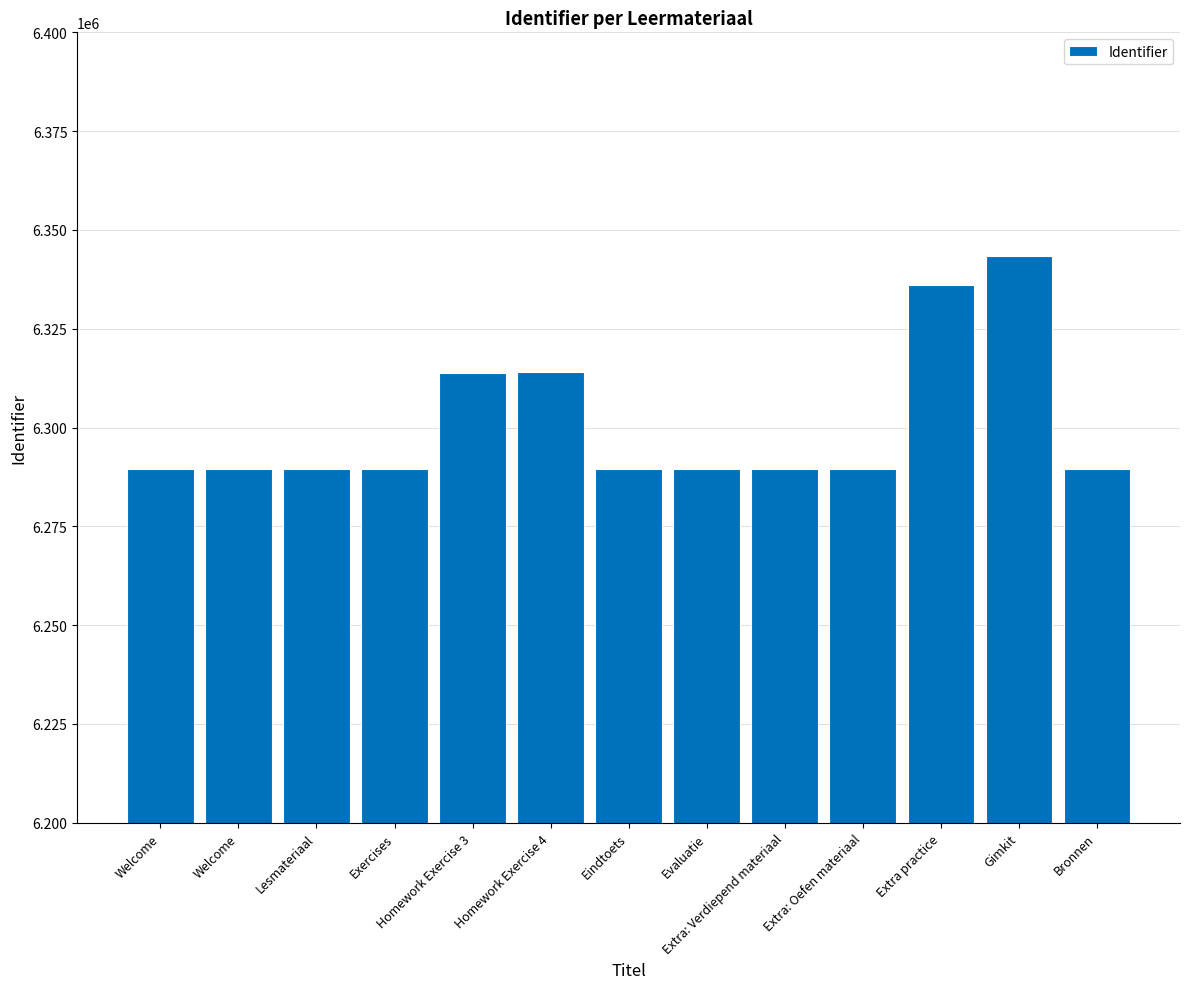

Count the number of categories in the chart.

13